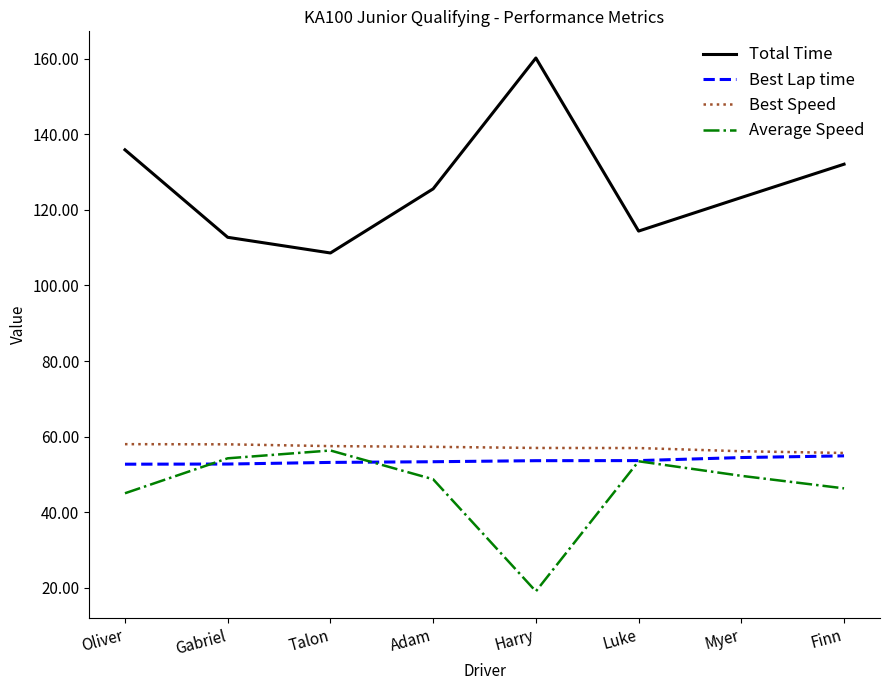

True or false: Average Speed and Total Time cross at least once.

False